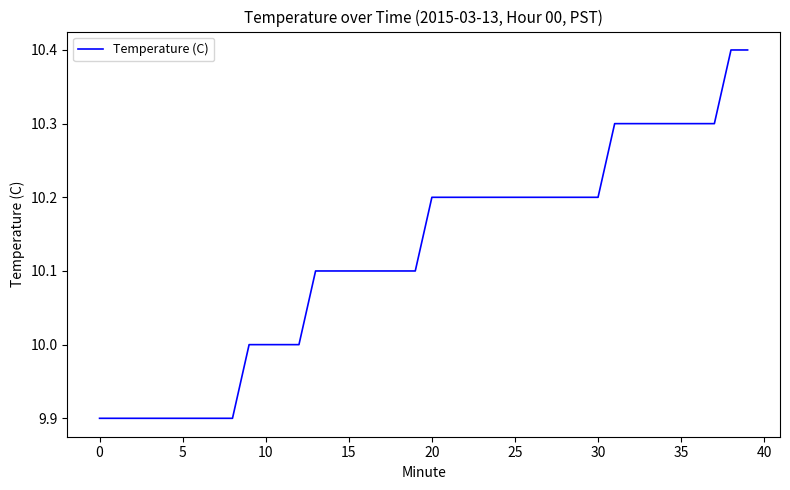

What is the average value?

10.1